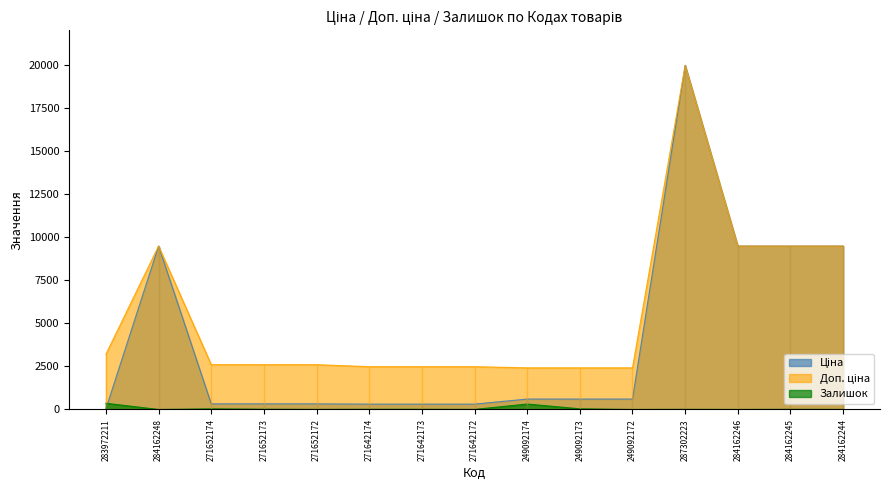

True or false: Доп. ціна and Залишок intersect in this chart.

False